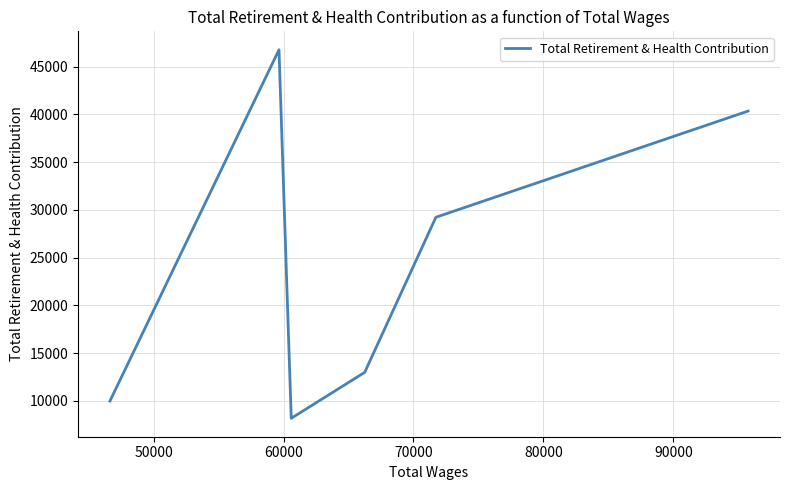

What is the average value?

24578